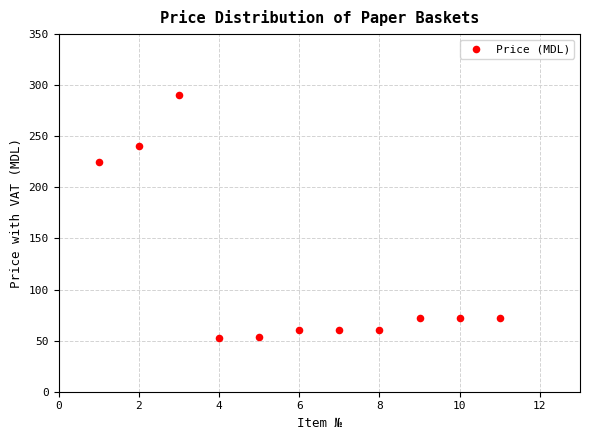

What is the range of X values (max minus min)?

10.0